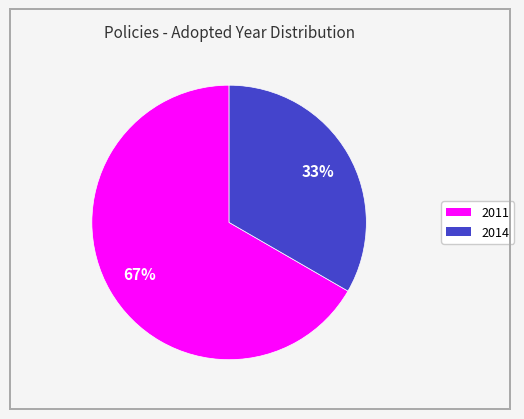

Does any single category account for the majority?

Yes